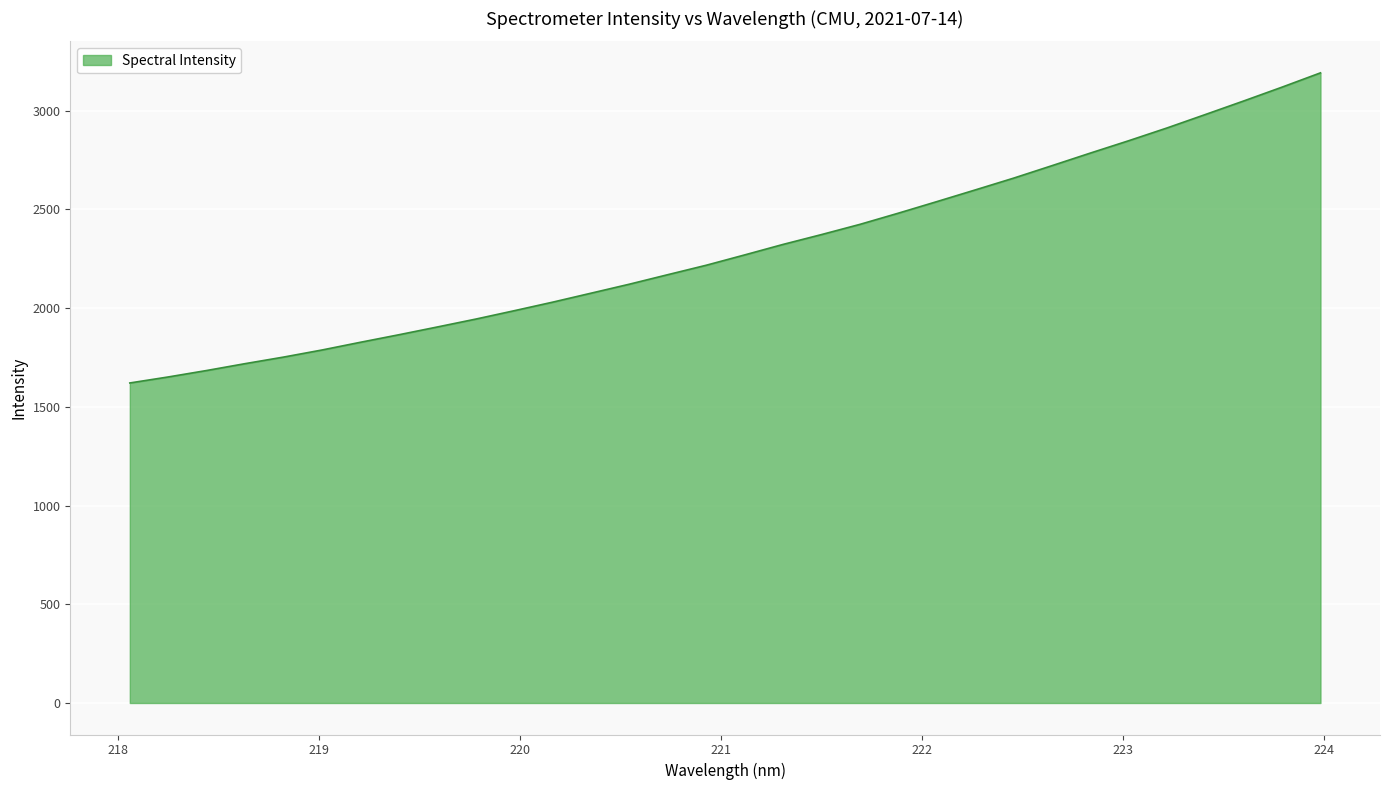

What is the maximum value shown in the chart?

3192.1